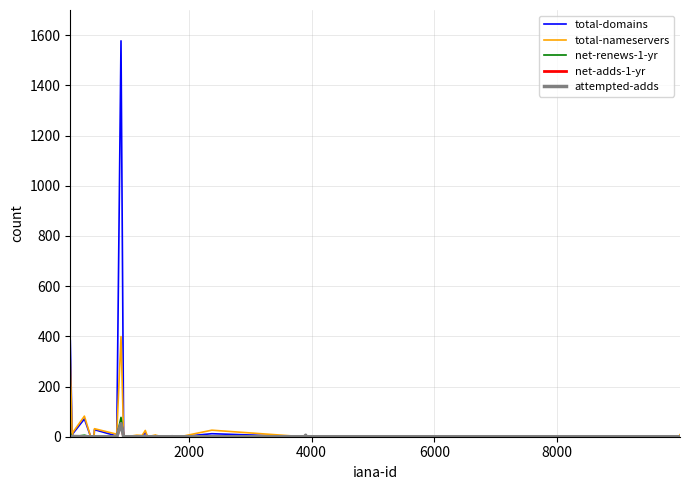

What is the maximum value for total-domains?

1577